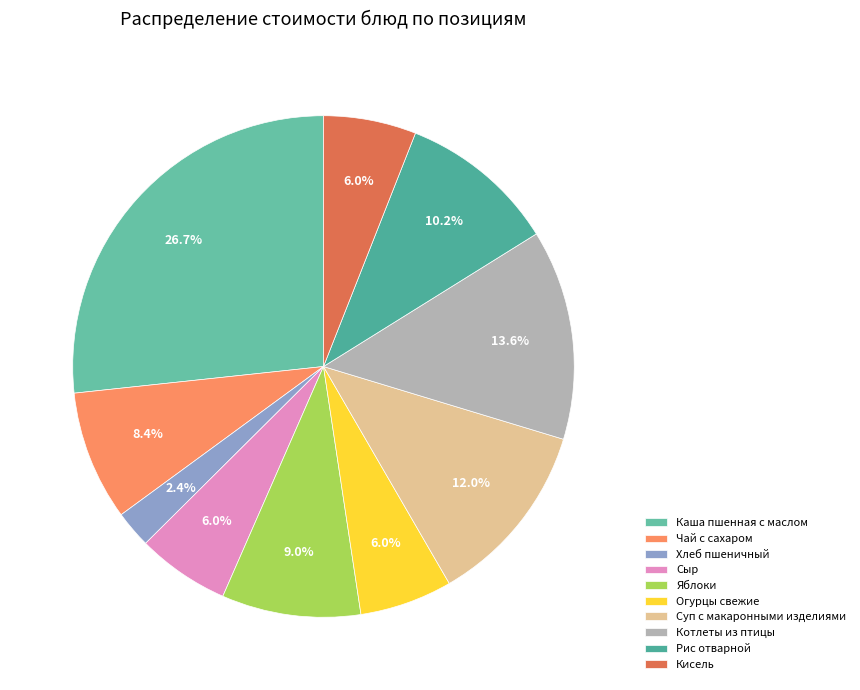

Is it true that Огурцы свежие is 6% of the pie?

True